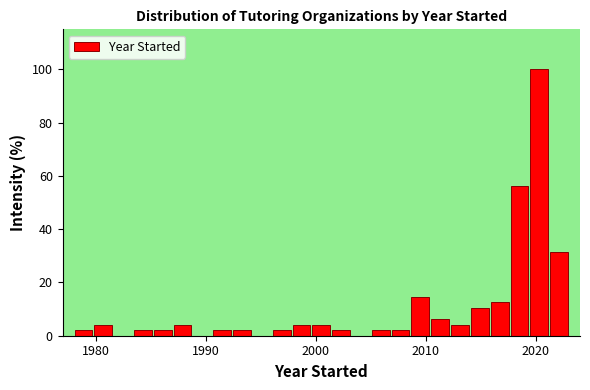

Around what value on the x-axis is the tallest bar? Give the approximate position of its centre, as read against the axis.

2020